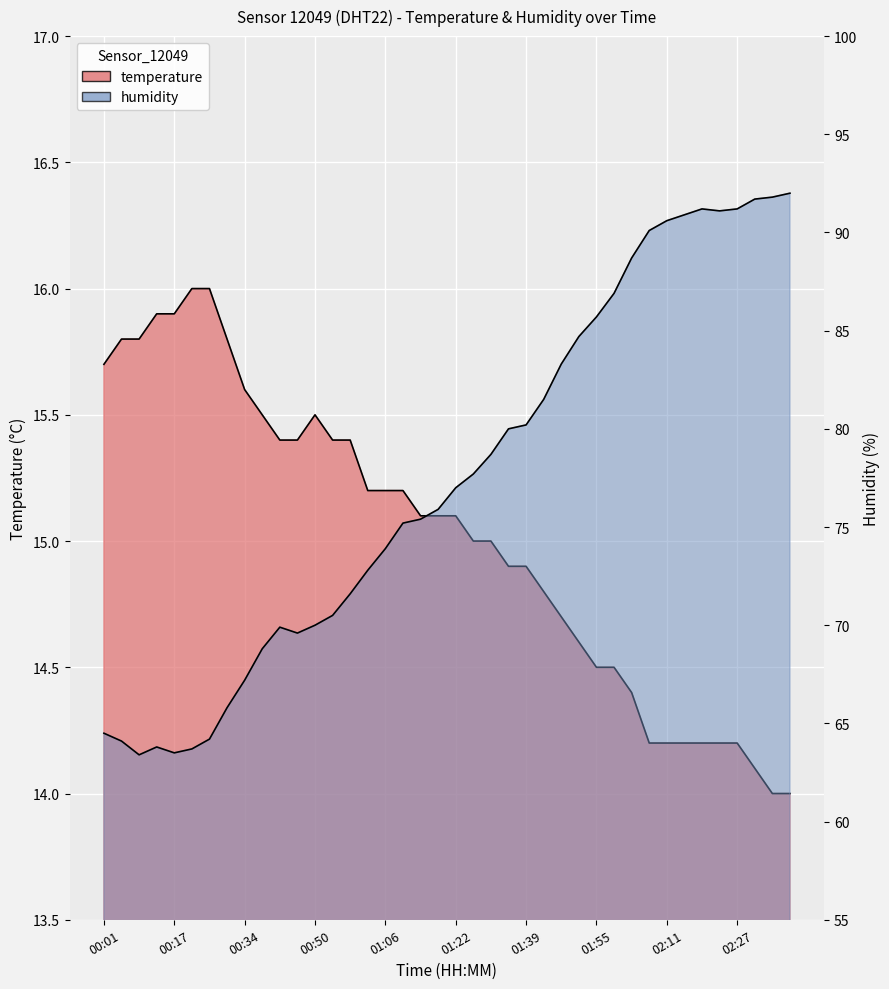

Rank the series by their maximum value, from lowest to highest.

temperature, humidity